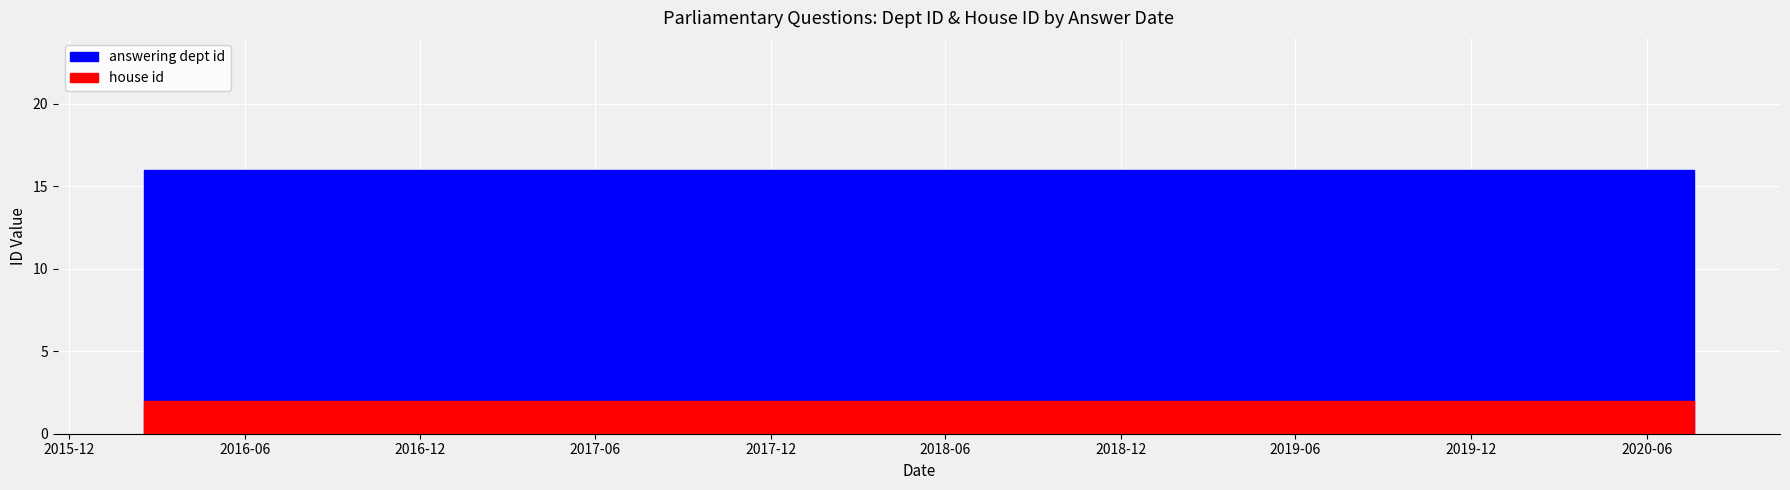

What are all the series names shown in the legend?

answering dept id, house id